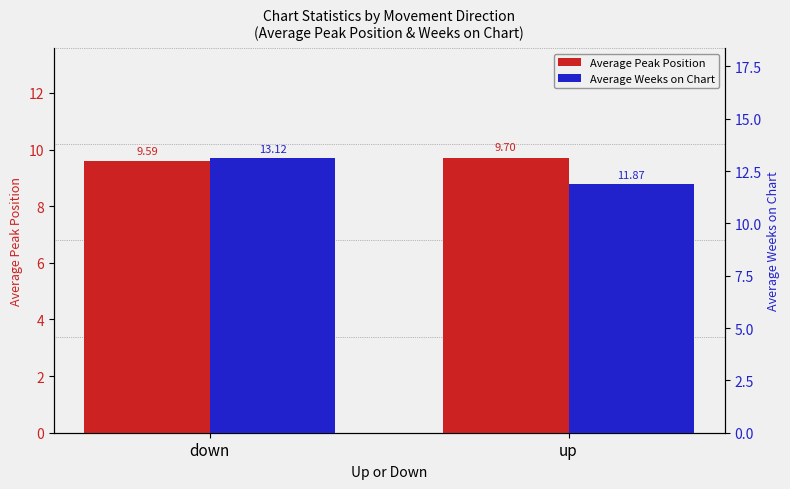

What are all the series names shown in the legend?

Average Peak Position, Average Weeks on Chart